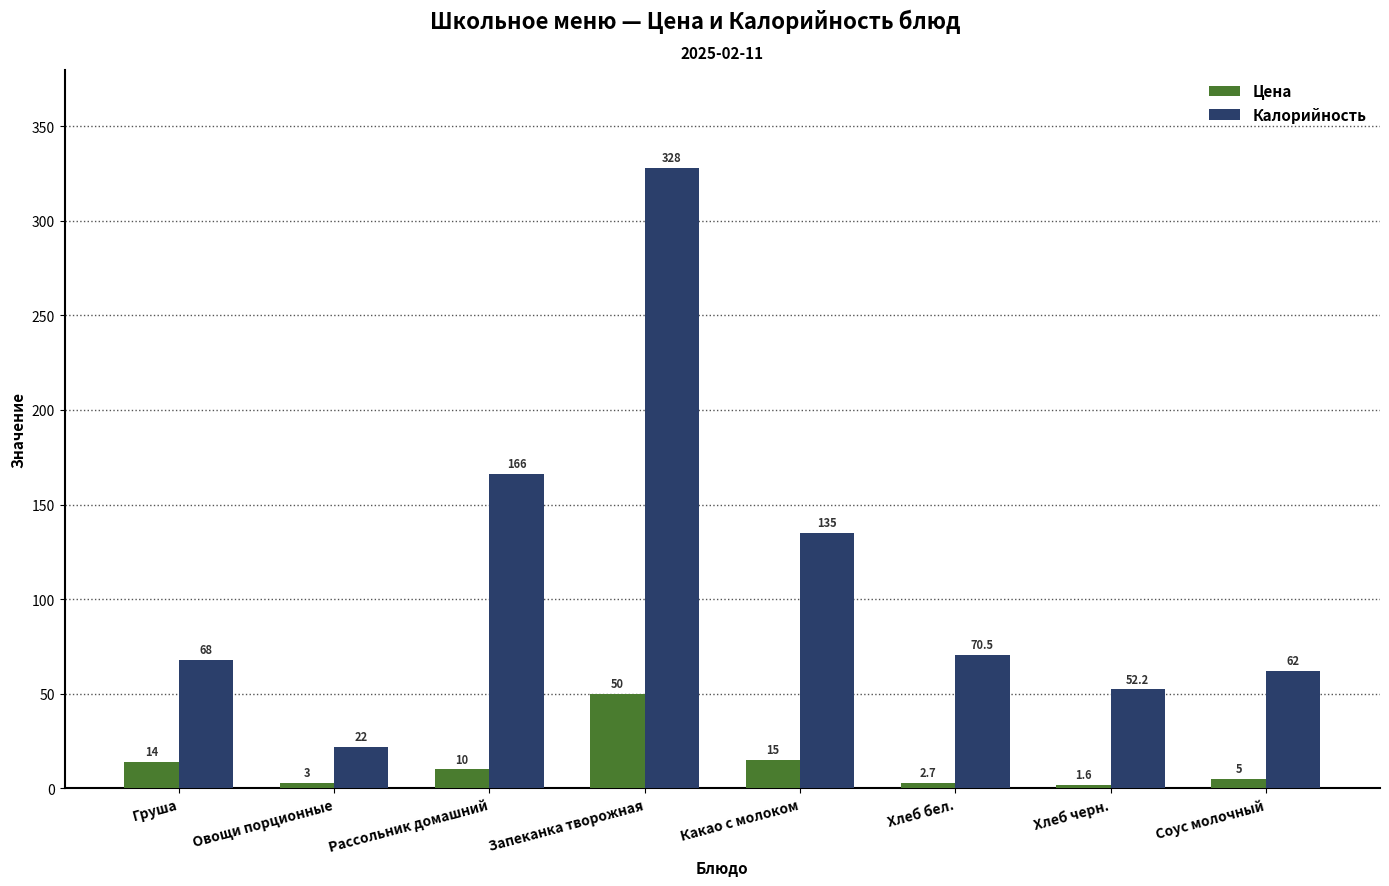

What is the difference between the highest and lowest values at Хлеб черн.?

50.6